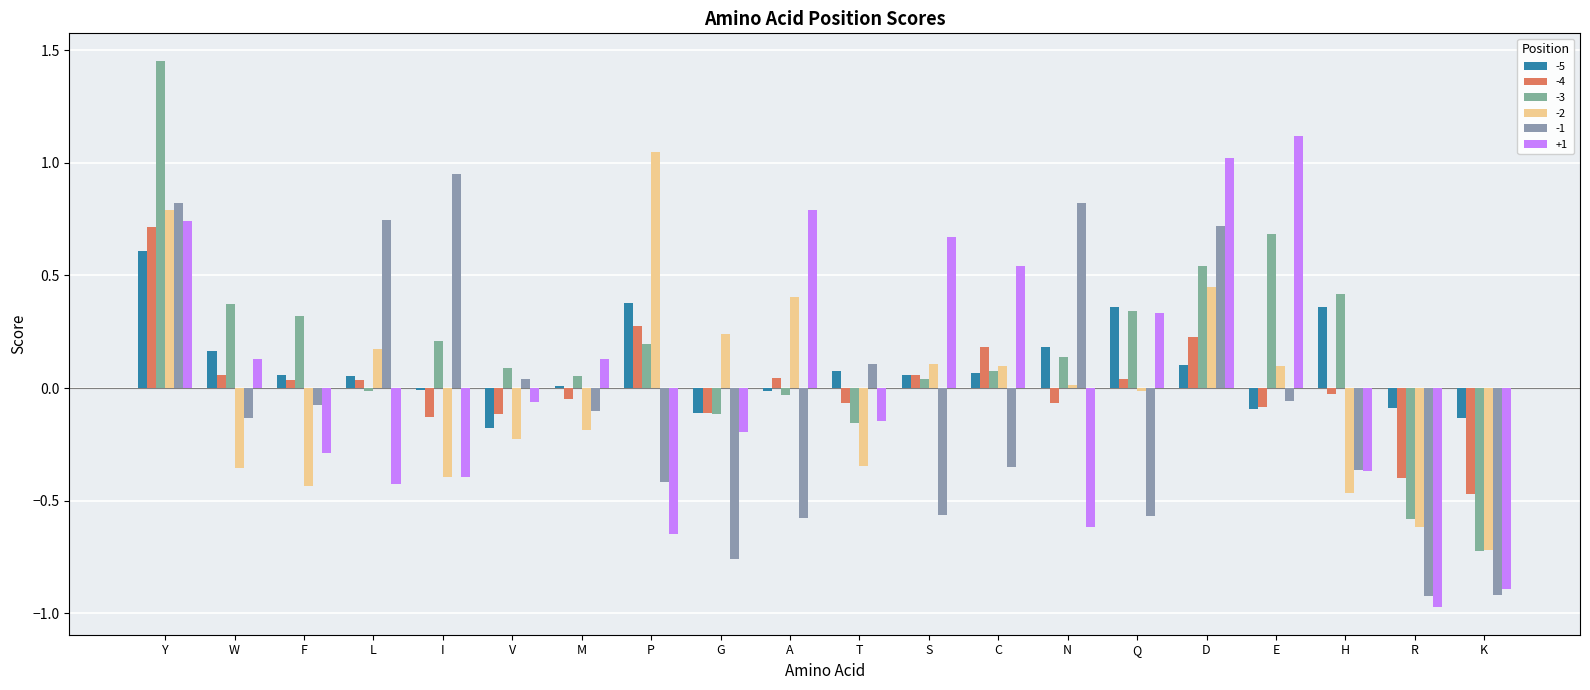

At which label is -2 closest to 0?

Q